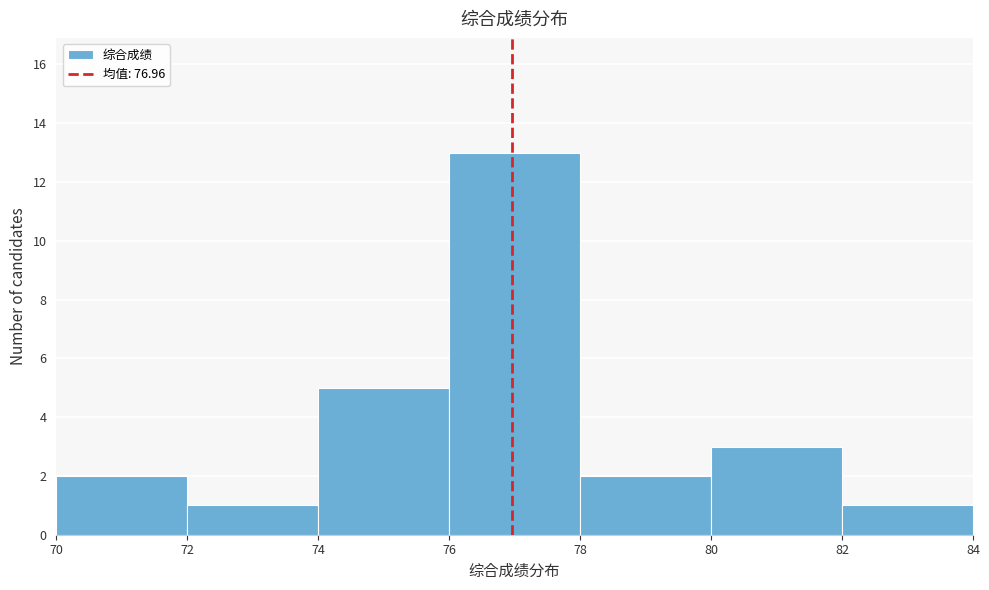

Reading left to right, transcribe this chart: for each bar, give the range it covers on the x-axis and its height. The values are not printed on the chart, so give them approximately, as read against the axis.

70 to 72: 2
72 to 74: 1
74 to 76: 5
76 to 78: 13
78 to 80: 2
80 to 82: 3
82 to 84: 1